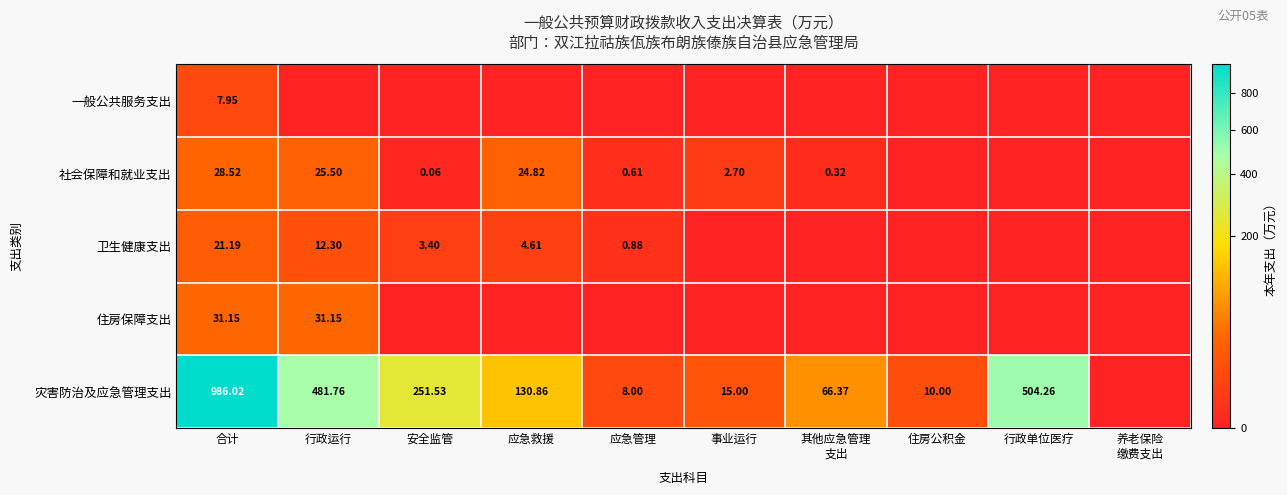

Is the value of 卫生健康支出 at 行政运行 greater than the value of 灾害防治及应急管理支出 at 行政单位医疗?

No